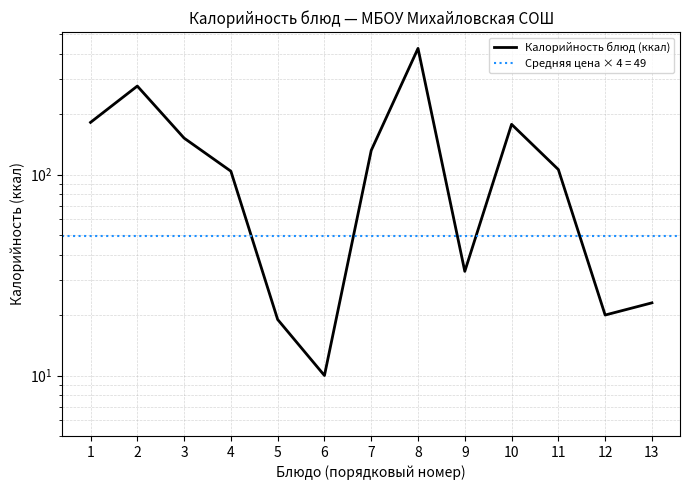

What is the value of the 10th point from the left?

178